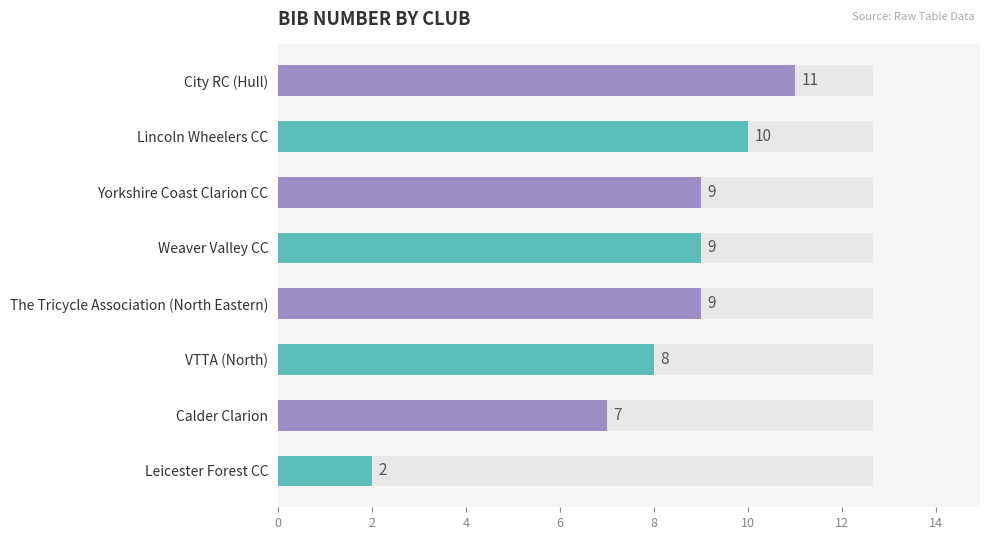

What is the sum of all values?

65